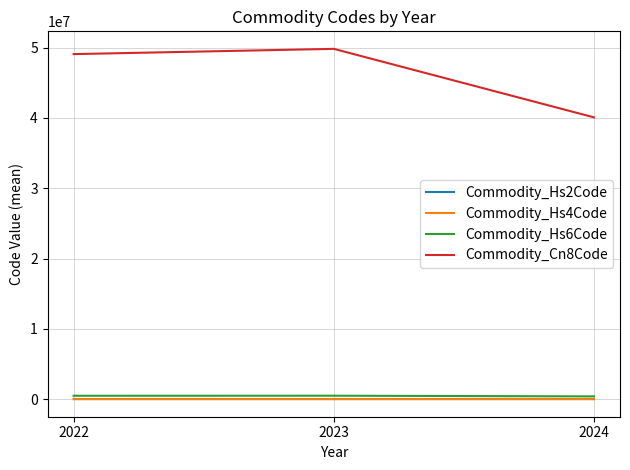

Which series has the widest spread of values?

Commodity_Cn8Code